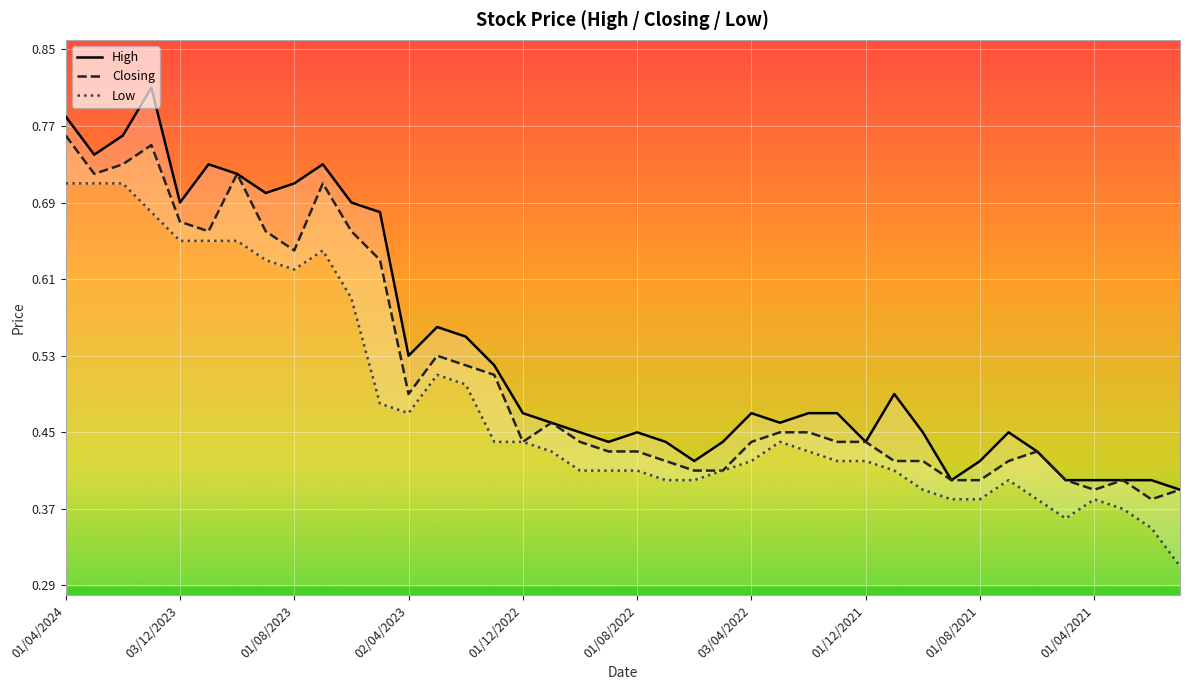

What is the average value of the Closing series?

0.5